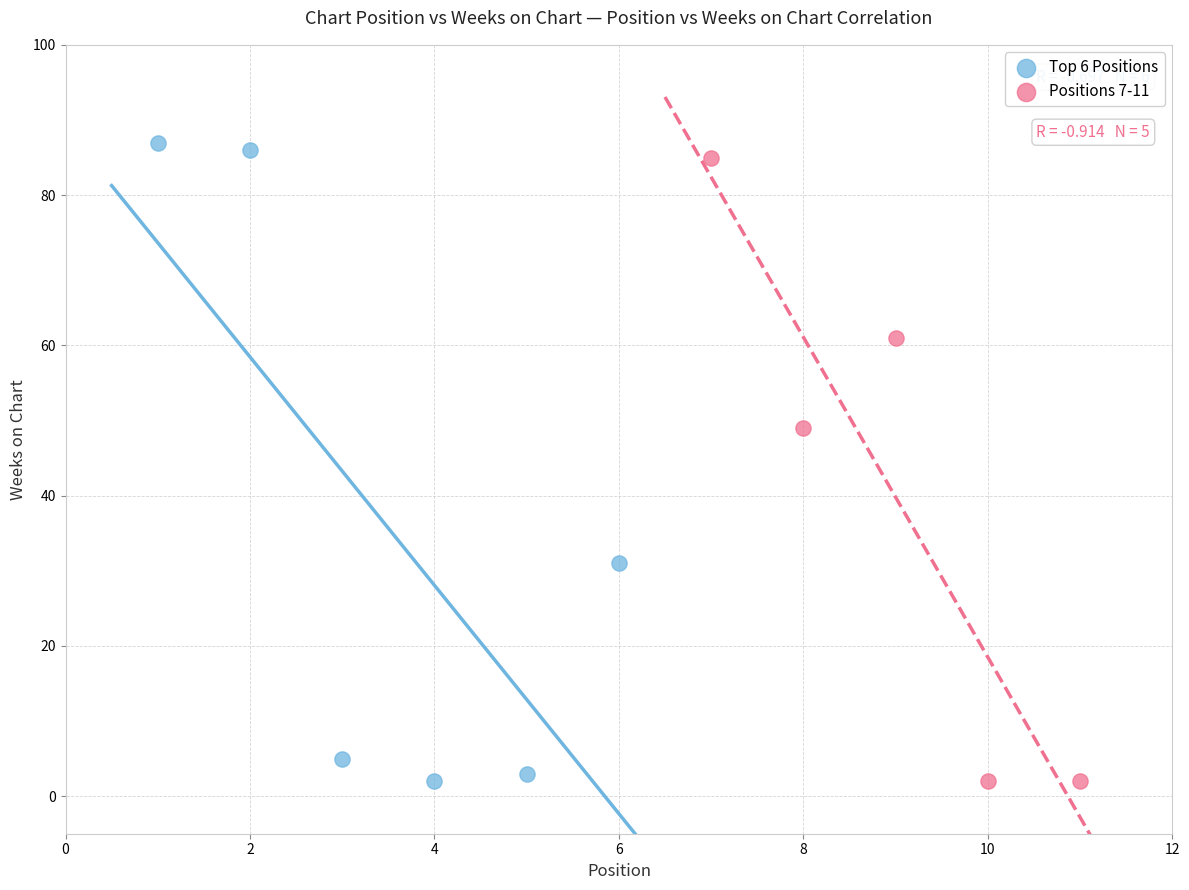

Which series reaches the maximum Y coordinate?

Top 6 Positions